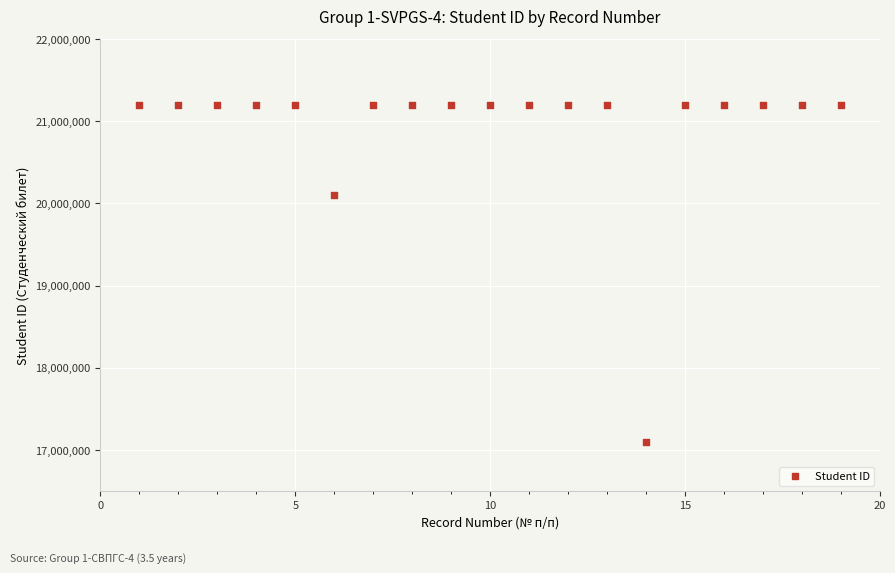

What is the range of Y values (max minus min)?

4100541